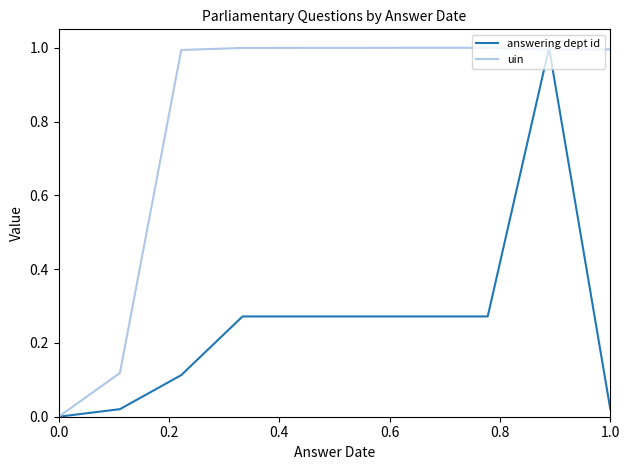

Rank the series by their average value, from highest to lowest.

uin, answering dept id